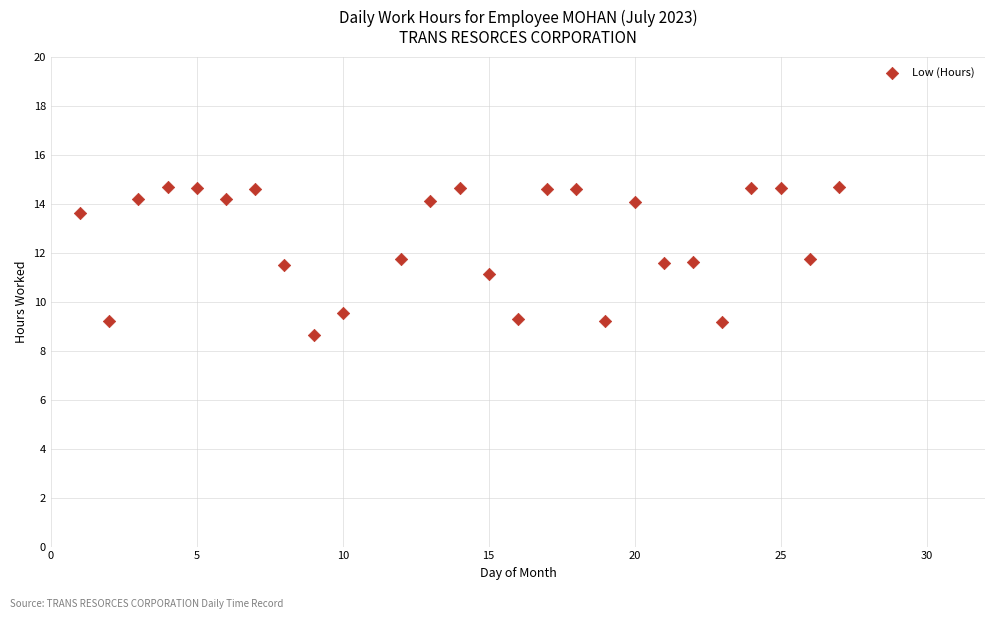

What is the range of X values (max minus min)?

26.0